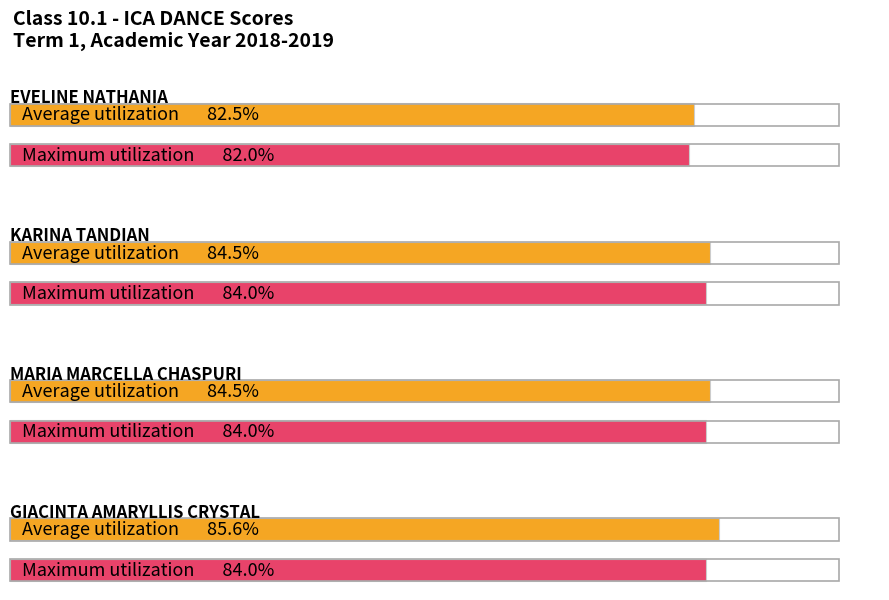

What is the label of the 4th bar from the right?

EVELINE NATHANIA